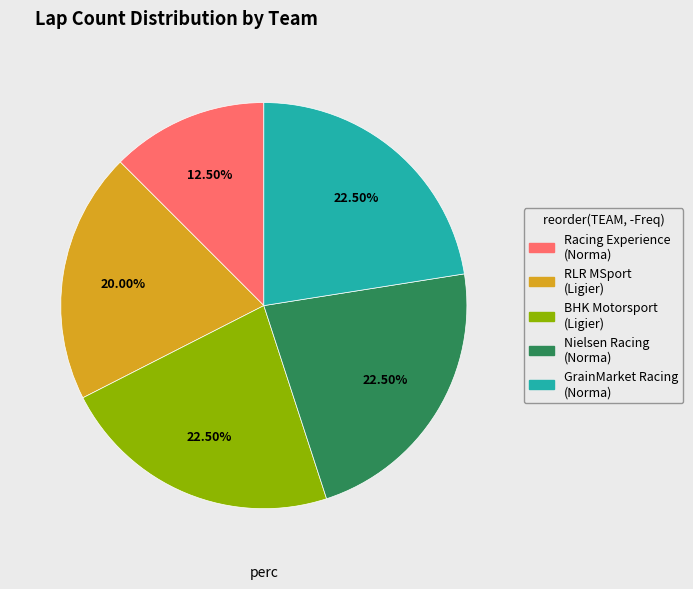

Is there a majority slice in this chart?

No